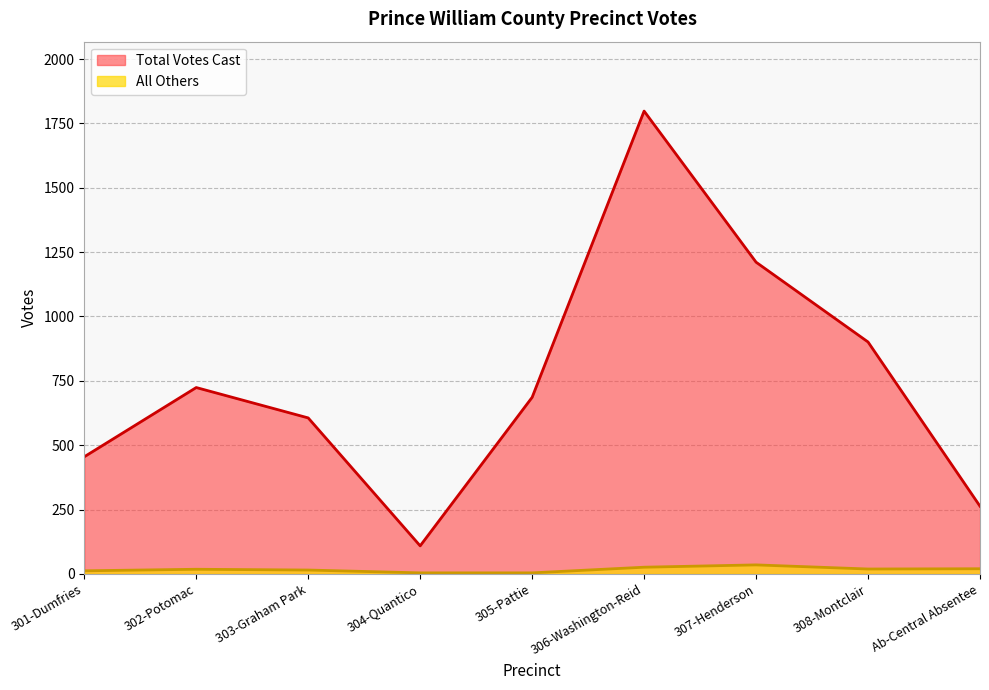

Between 307-Henderson and 303-Graham Park, which is larger?

307-Henderson